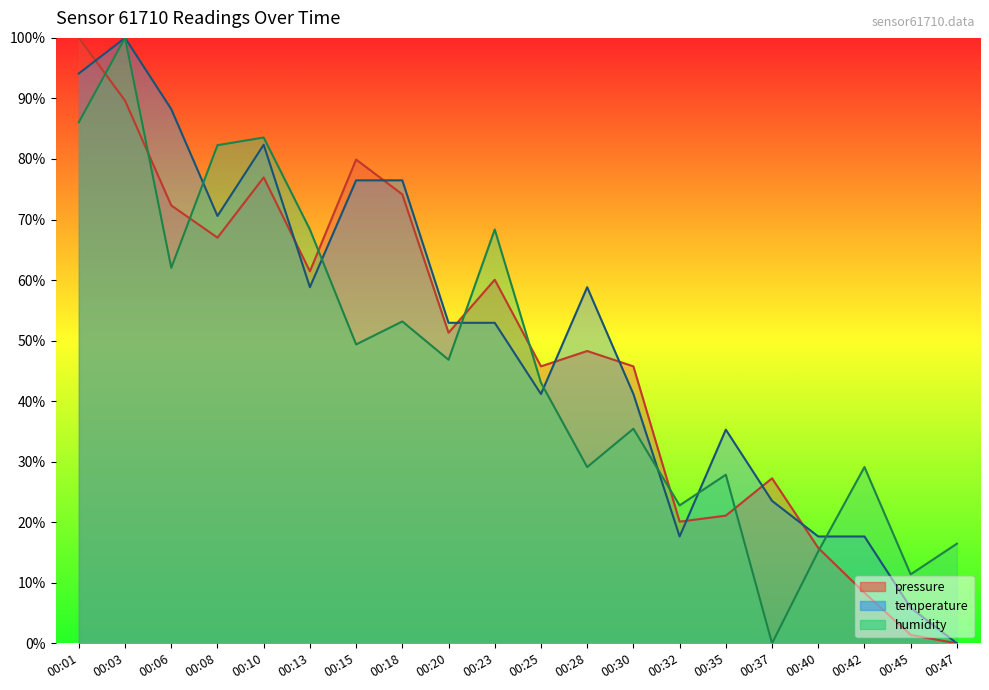

List the labels in order of pressure value, largest first.

00:01, 00:03, 00:15, 00:10, 00:18, 00:06, 00:08, 00:13, 00:23, 00:20, 00:28, 00:25, 00:30, 00:37, 00:35, 00:32, 00:40, 00:42, 00:45, 00:47